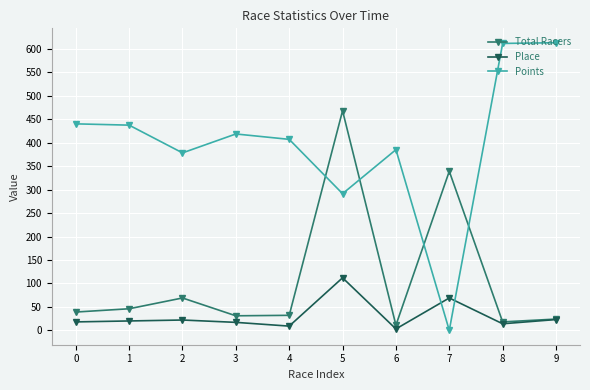

What is the maximum value shown in the chart?

613.1